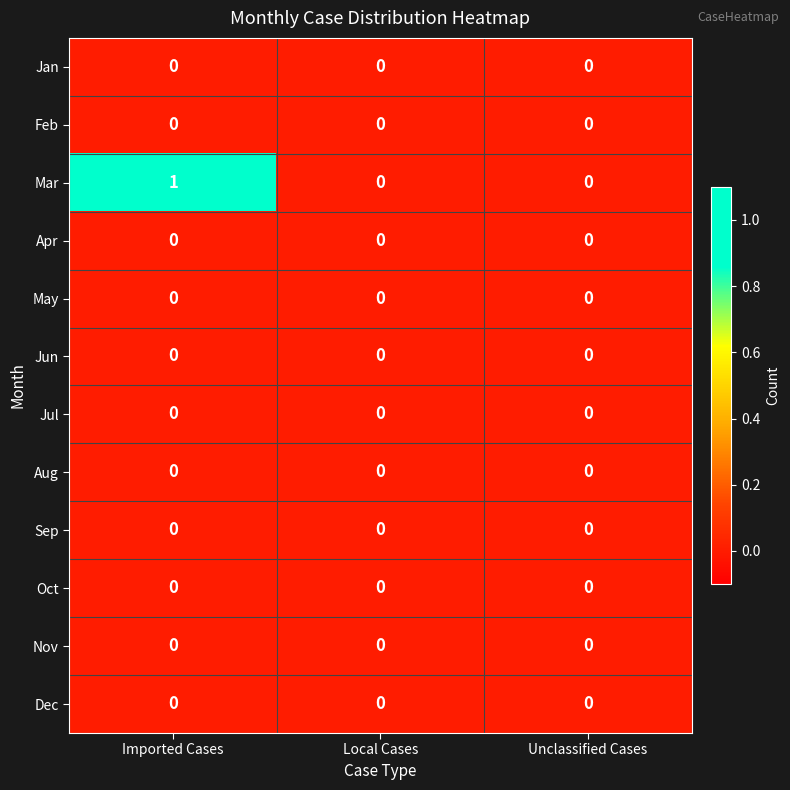

The value of Mar at Imported Cases is 1. True or false?

True